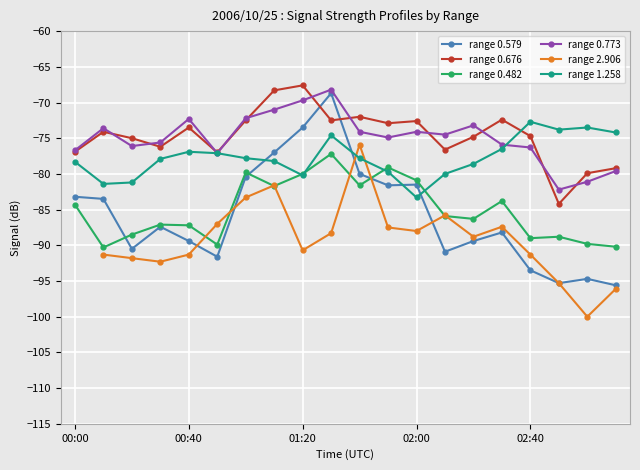

Is the value of range 0.579 at 7 greater than the value of range 0.676 at 7?

No